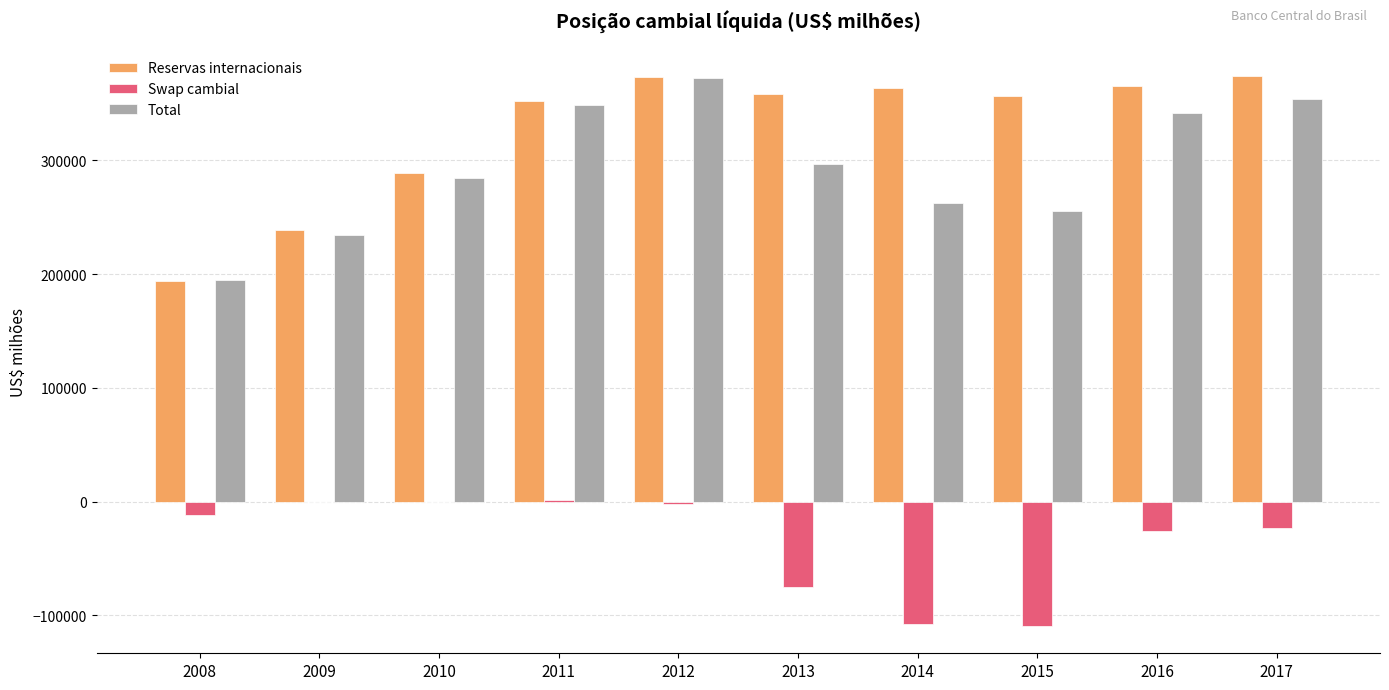

What are all the series names shown in the legend?

Reservas internacionais, Swap cambial, Total